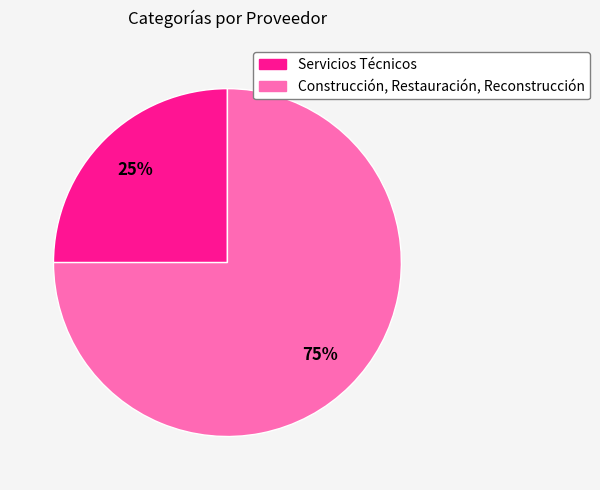

To the nearest percent, what is the difference between the Construcción, Restauración, Reconstrucción and Servicios Técnicos slice percentages?

50%